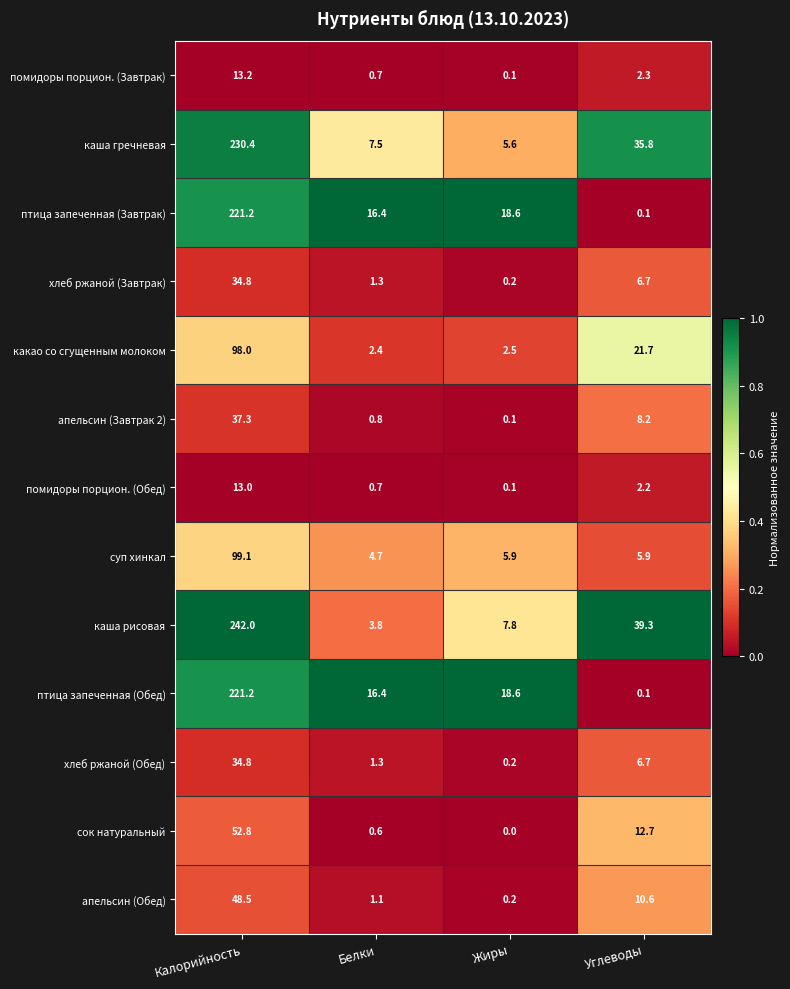

What is the difference between the second highest and minimum values in the суп хинкал series?

1.2